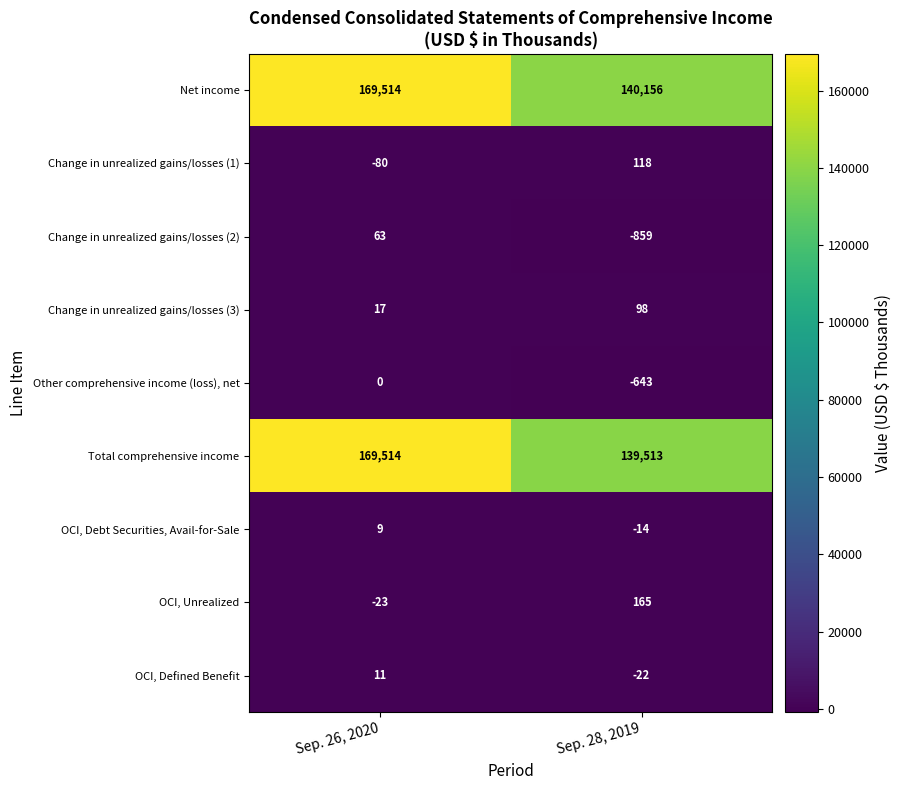

List the labels in order of OCI, Unrealized value, smallest first.

Sep. 26, 2020, Sep. 28, 2019